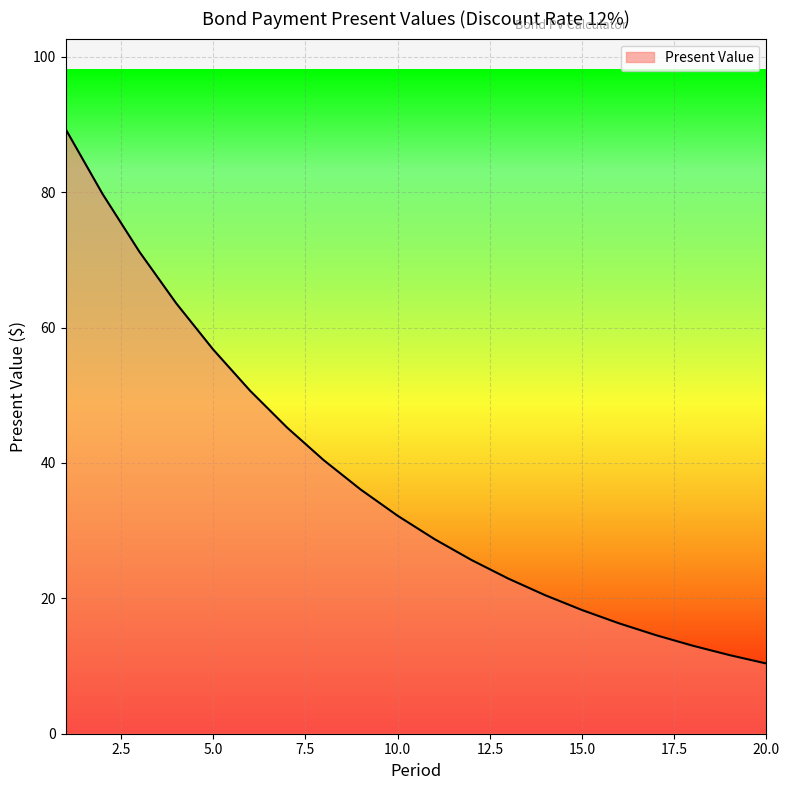

What is the maximum value shown in the chart?

89.3